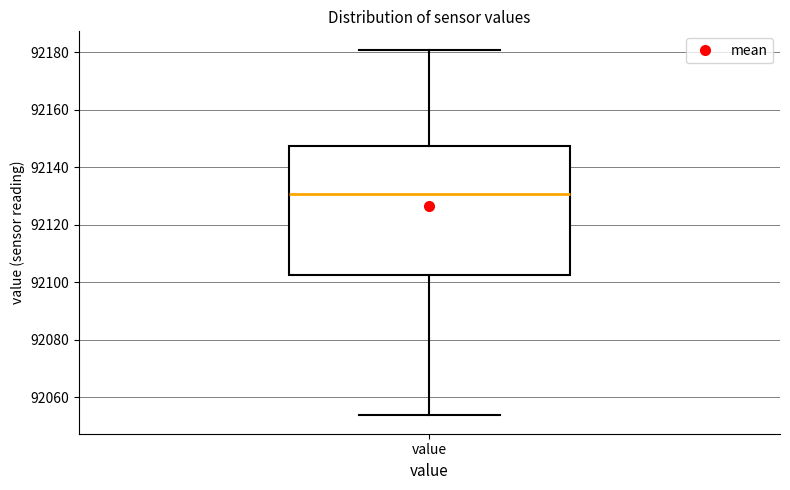

Where is the upper edge of the box for value on the y-axis? The values are not printed on the chart, so give them approximately, as read against the axis.

92148